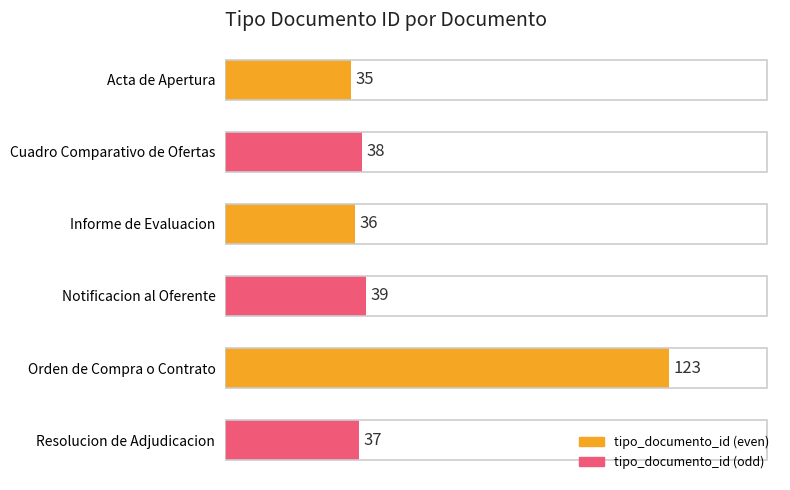

Reading top to bottom, what are all the values shown in this chart?

Acta de Apertura=35	Cuadro Comparativo de Ofertas=38	Informe de Evaluacion=36	Notificacion al Oferente=39	Orden de Compra o Contrato=123	Resolucion de Adjudicacion=37